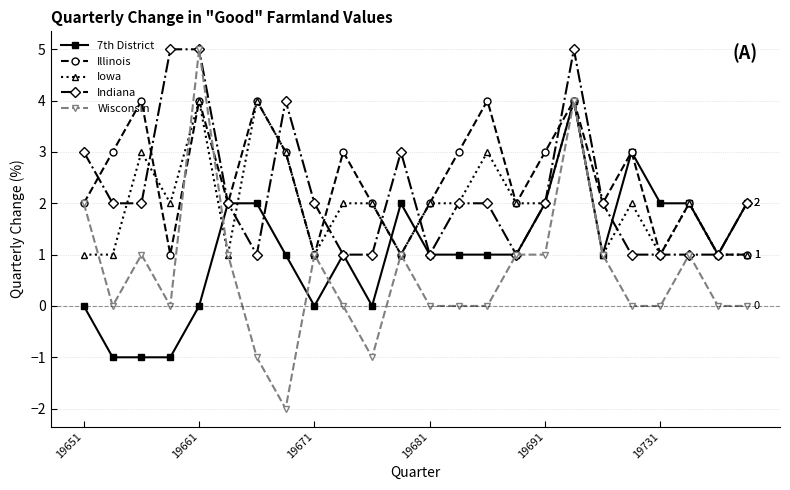

What is the value of the Iowa point at the 21st from the left?

1